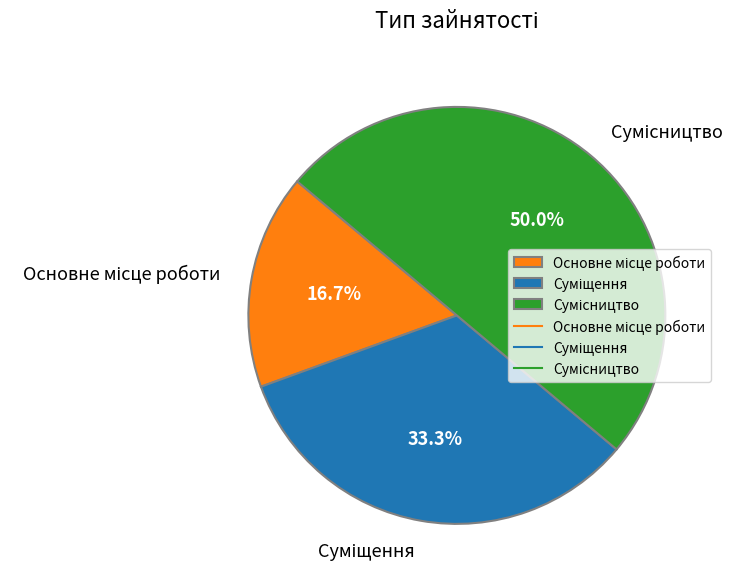

What is the smallest slice in the pie chart?

Основне місце роботи